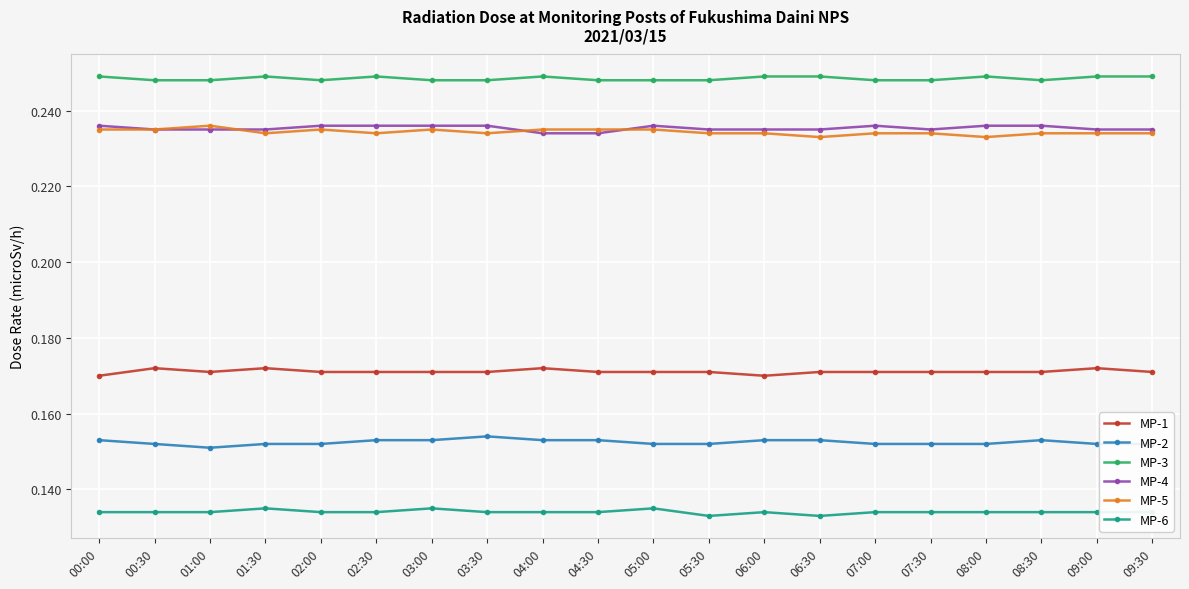

What is the sum of the MP-5 values at 09:30 and 07:30?

0.5